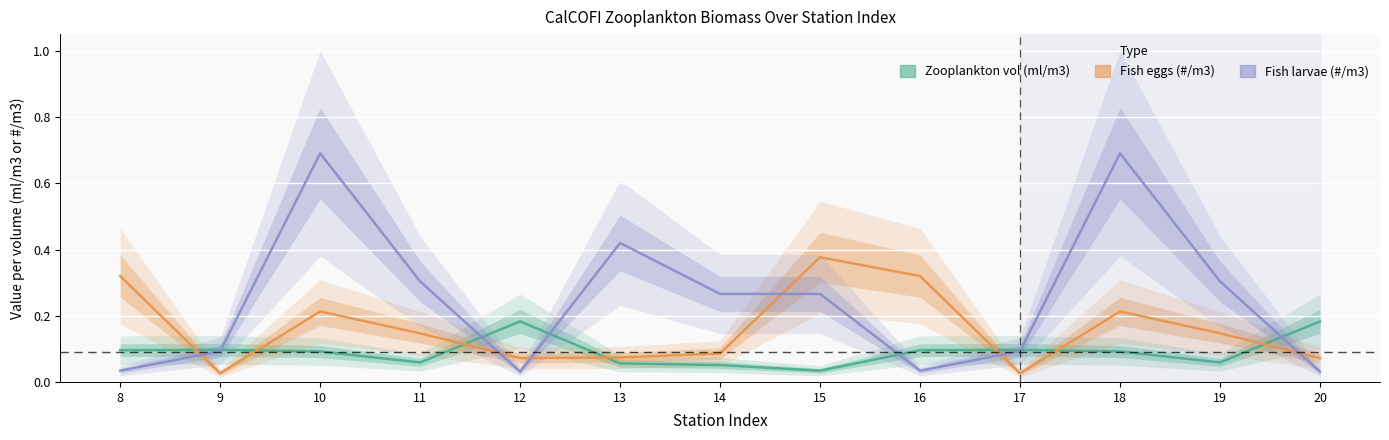

The value of Fish larvae (#/m3) at 8 is 0.0. True or false?

True